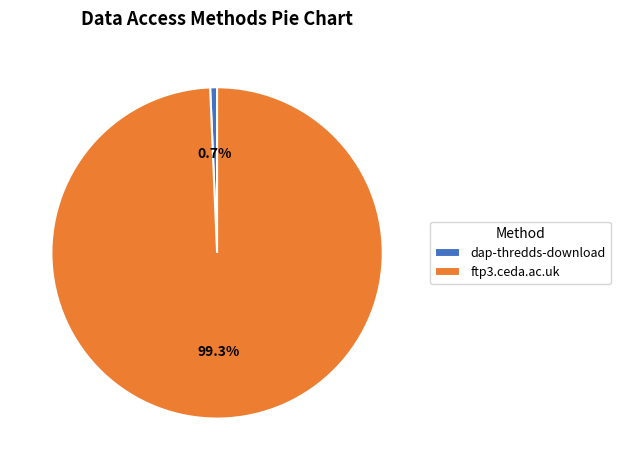

Count the number of slices in the pie.

2